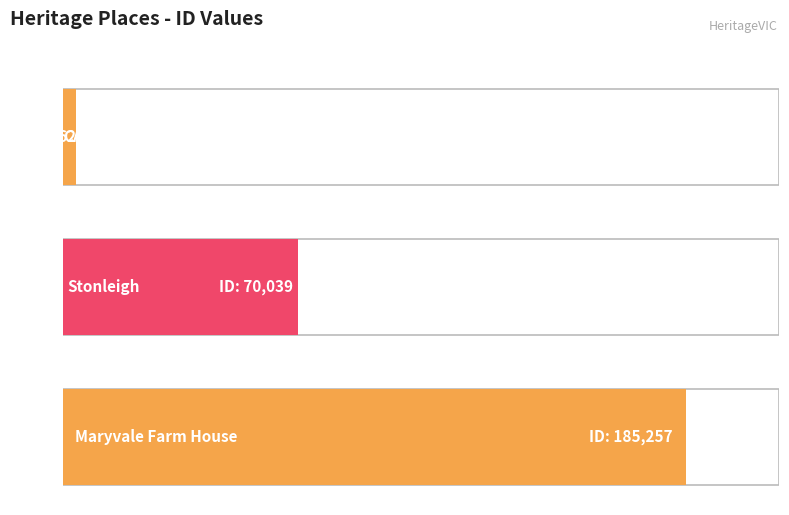

Is it true that the value at CAMBOURNE is 1677?

False